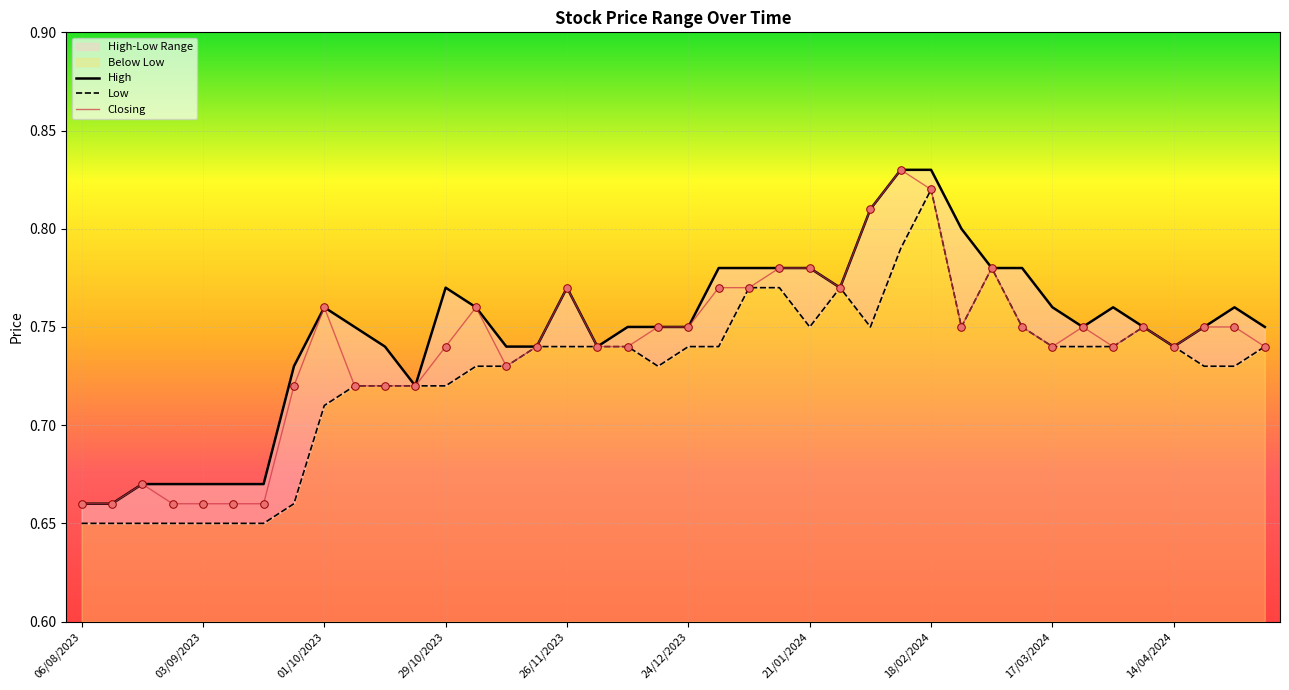

Which series reaches the maximum Y coordinate?

High